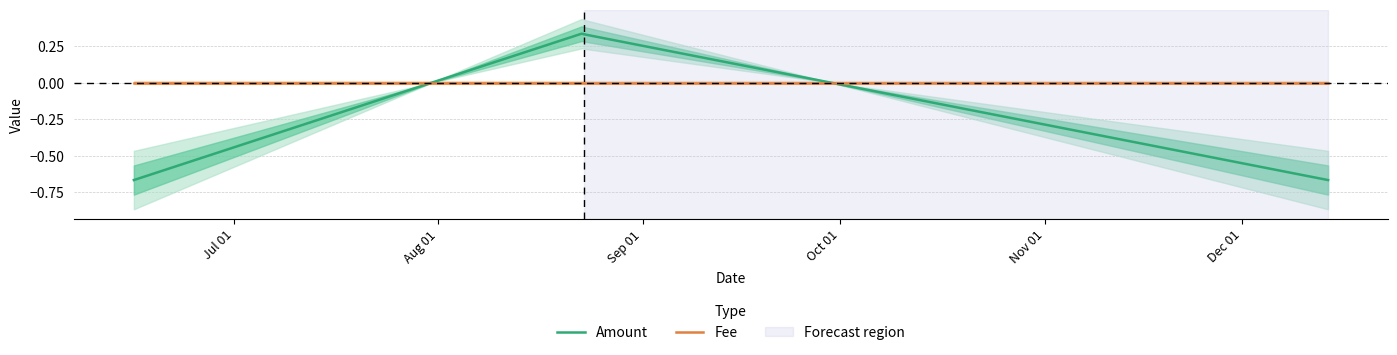

How many times do Fee and Amount cross each other?

2